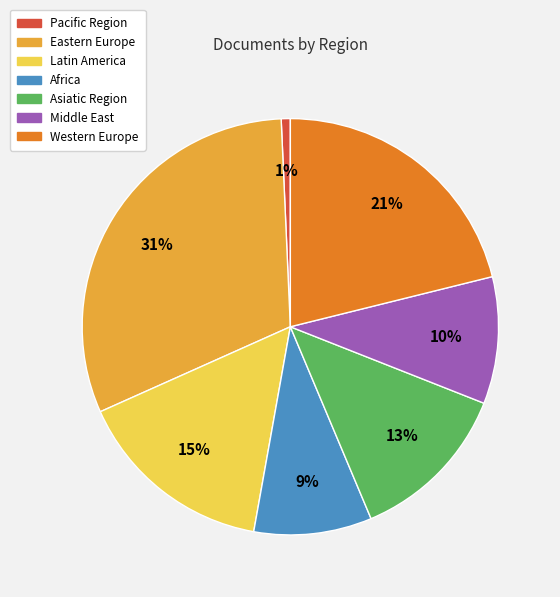

What is the largest slice in the pie chart?

Eastern Europe